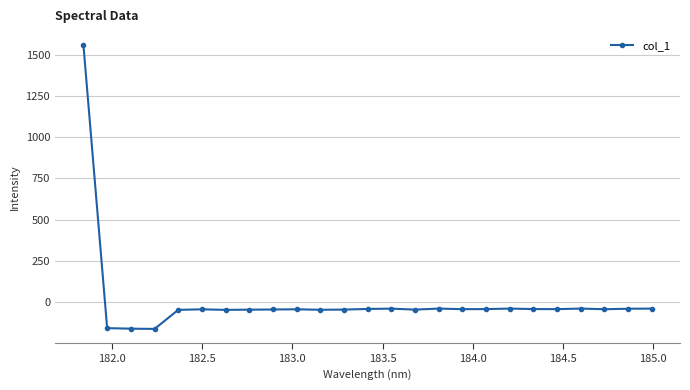

What is the difference between the maximum and minimum values?

1721.9